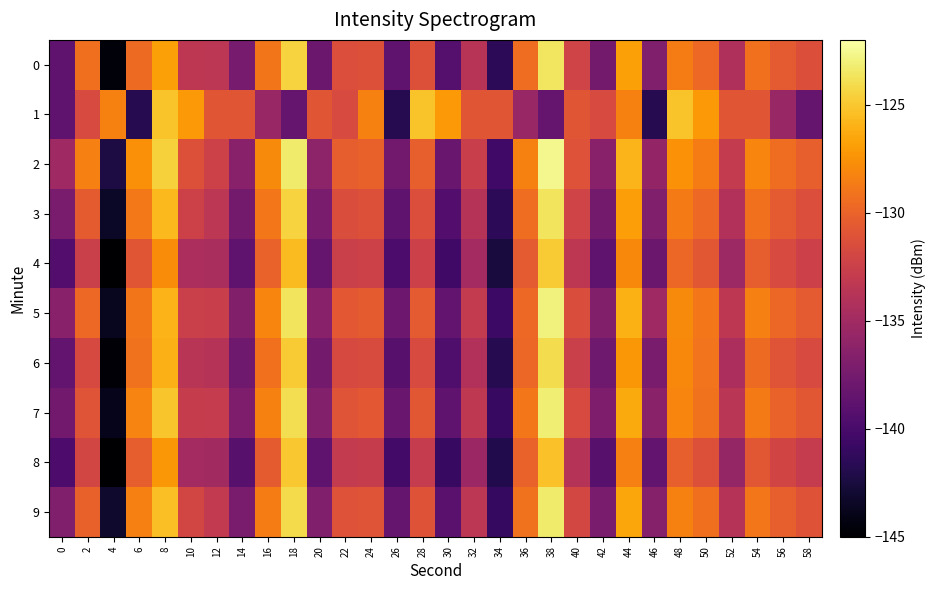

Reading right to left, what are all the values shown in this chart?

0: 58=-131.3	56=-130.5	54=-129.2	52=-134.2	50=-129.7	48=-128.6	46=-136.9	44=-126.9	42=-137.6	40=-132.2	38=-123.6	36=-129.4	34=-141.5	32=-133.7	30=-139.3	28=-131.2	26=-138.8	24=-131.2	22=-131.4	20=-138.0	18=-124.4	16=-128.9	14=-137.4	12=-133.5	10=-133.4	8=-126.8	6=-129.6	4=-144.6	2=-129.3	0=-138.6
1: 58=-138.4	56=-135.5	54=-130.8	52=-130.9	50=-127.2	48=-125.2	46=-141.8	44=-128.3	42=-131.7	40=-130.9	38=-138.4	36=-135.5	34=-130.8	32=-130.9	30=-127.2	28=-125.2	26=-141.8	24=-128.3	22=-131.7	20=-130.9	18=-138.4	16=-135.5	14=-130.8	12=-130.9	10=-127.2	8=-125.2	6=-141.8	4=-128.3	2=-131.7	0=-138.7
2: 58=-130.2	56=-129.5	54=-128.1	52=-133.0	50=-128.6	48=-127.6	46=-135.8	44=-125.8	42=-136.5	40=-131.1	38=-122.6	36=-128.3	34=-140.3	32=-132.7	30=-138.2	28=-130.2	26=-137.7	24=-130.1	22=-130.3	20=-136.1	18=-123.3	16=-127.9	14=-136.5	12=-132.3	10=-131.2	8=-124.6	6=-127.7	4=-142.3	2=-128.5	0=-135.1
3: 58=-131.3	56=-130.6	54=-129.2	52=-134.1	50=-129.7	48=-128.7	46=-136.9	44=-126.9	42=-137.6	40=-132.2	38=-123.7	36=-129.5	34=-141.5	32=-133.8	30=-139.3	28=-131.3	26=-138.8	24=-131.2	22=-131.5	20=-137.2	18=-124.5	16=-128.9	14=-137.6	12=-133.5	10=-132.3	8=-125.7	6=-128.8	4=-143.5	2=-130.5	0=-137.2
4: 58=-132.5	56=-131.7	54=-130.3	52=-135.2	50=-130.8	48=-129.8	46=-138.0	44=-128.0	42=-138.7	40=-133.3	38=-124.8	36=-130.6	34=-142.6	32=-134.9	30=-140.5	28=-132.5	26=-139.9	24=-132.3	22=-132.6	20=-138.3	18=-125.6	16=-130.0	14=-138.7	12=-134.6	10=-134.5	8=-127.8	6=-130.9	4=-145.6	2=-132.6	0=-139.3
5: 58=-130.6	56=-129.8	54=-128.5	52=-133.3	50=-128.9	48=-127.9	46=-135.1	44=-126.1	42=-136.8	40=-131.5	38=-122.9	36=-129.7	34=-140.7	32=-133.0	30=-138.6	28=-130.6	26=-138.0	24=-130.5	22=-130.7	20=-136.5	18=-123.7	16=-128.1	14=-136.8	12=-132.7	10=-132.6	8=-125.9	6=-129.0	4=-143.7	2=-129.7	0=-136.5
6: 58=-131.7	56=-130.9	54=-129.6	52=-134.5	50=-129.0	48=-128.0	46=-137.2	44=-127.2	42=-137.9	40=-132.6	38=-124.0	36=-129.8	34=-141.8	32=-134.1	30=-139.7	28=-131.7	26=-139.1	24=-131.6	22=-131.8	20=-137.6	18=-124.8	16=-129.2	14=-137.9	12=-133.8	10=-133.7	8=-126.0	6=-129.1	4=-144.8	2=-131.8	0=-138.6
7: 58=-130.8	56=-130.0	54=-128.7	52=-133.6	50=-129.1	48=-128.1	46=-136.3	44=-126.3	42=-137.0	40=-131.7	38=-123.1	36=-128.9	34=-140.9	32=-133.2	30=-138.8	28=-130.8	26=-138.2	24=-130.7	22=-130.9	20=-136.7	18=-123.9	16=-128.3	14=-137.0	12=-132.9	10=-132.8	8=-125.1	6=-128.2	4=-143.9	2=-130.9	0=-137.7
8: 58=-132.9	56=-132.1	54=-130.8	52=-135.7	50=-131.2	48=-130.2	46=-138.5	44=-128.5	42=-139.1	40=-133.8	38=-125.2	36=-130.0	34=-142.0	32=-135.3	30=-140.9	28=-132.9	26=-140.3	24=-132.8	22=-133.0	20=-138.8	18=-125.0	16=-130.5	14=-139.1	12=-135.0	10=-134.9	8=-127.2	6=-130.3	4=-145.0	2=-132.0	0=-139.8
9: 58=-131.0	56=-130.2	54=-128.9	52=-133.8	50=-129.3	48=-128.3	46=-136.6	44=-126.6	42=-137.2	40=-131.9	38=-123.3	36=-129.1	34=-141.1	32=-133.5	30=-139.0	28=-131.0	26=-138.4	24=-130.9	22=-131.1	20=-136.9	18=-124.1	16=-128.6	14=-137.2	12=-133.1	10=-132.0	8=-125.3	6=-128.4	4=-143.1	2=-130.1	0=-136.9